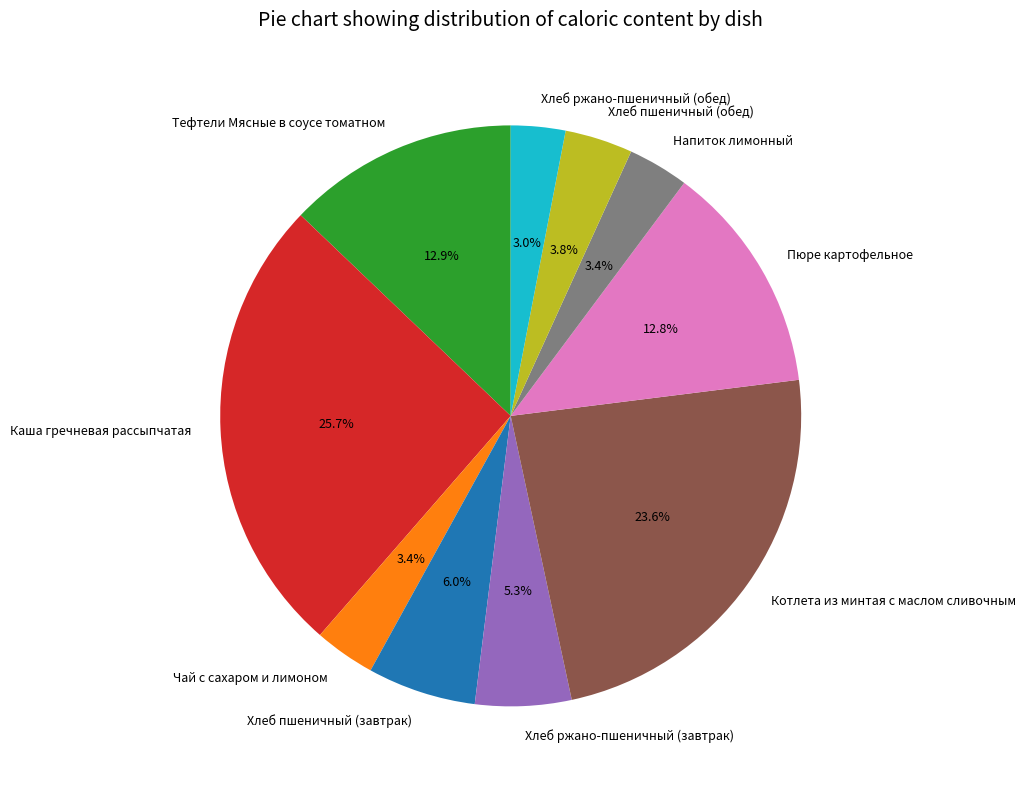

Approximately how many times larger is the value at Хлеб ржано-пшеничный (завтрак) compared to Напиток лимонный?

1.6